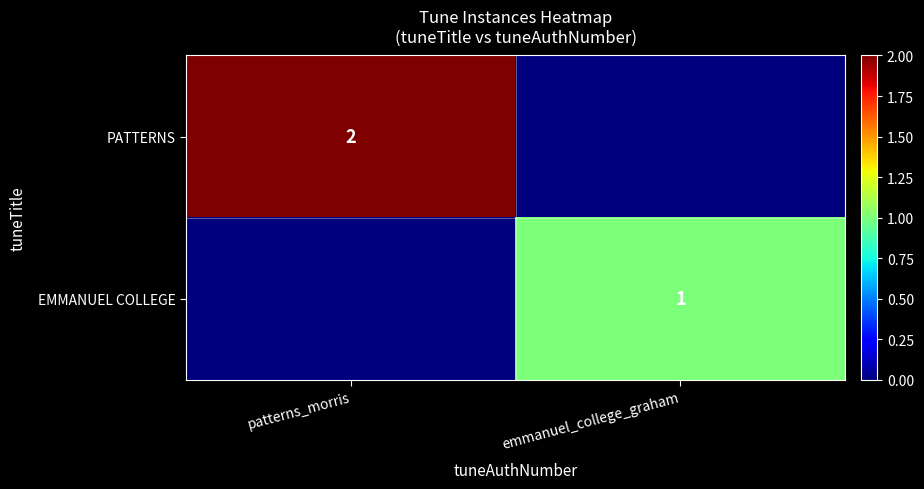

True or false: PATTERNS has a value of 2 at patterns_morris.

True